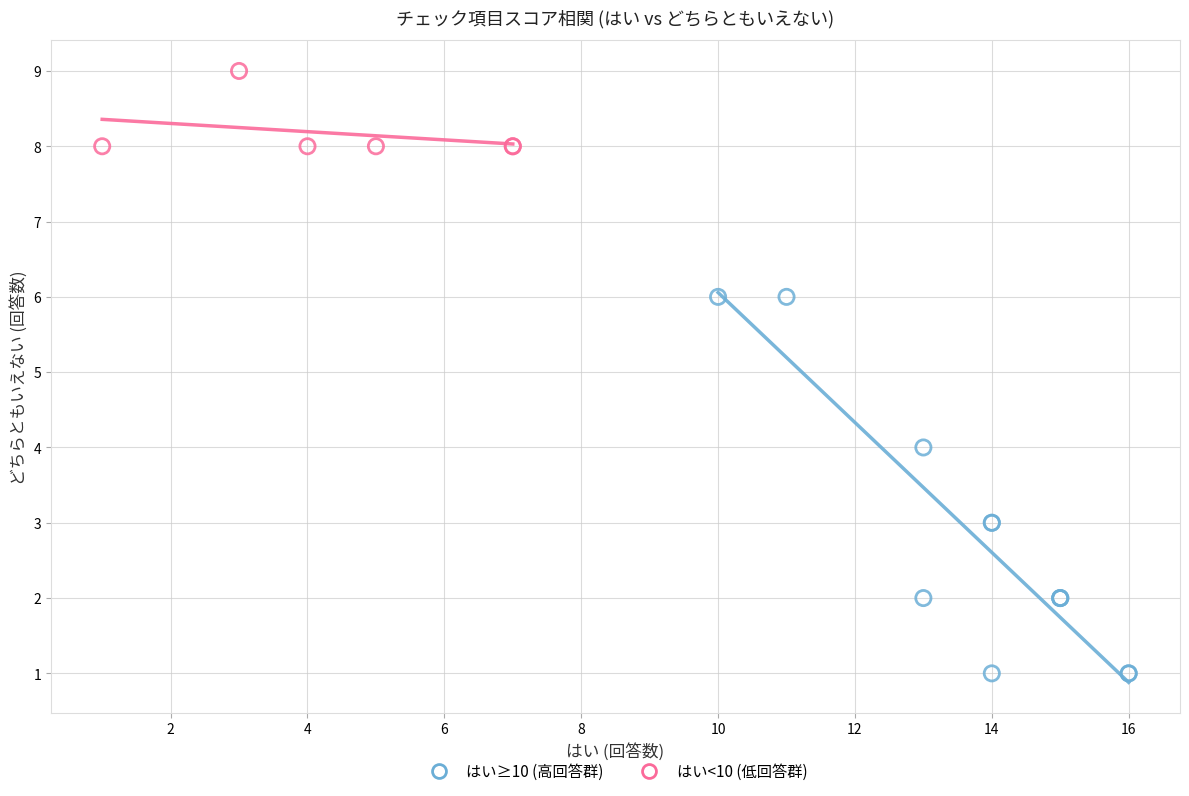

Which series has the widest spread of Y values?

はい≥10 (高回答群)